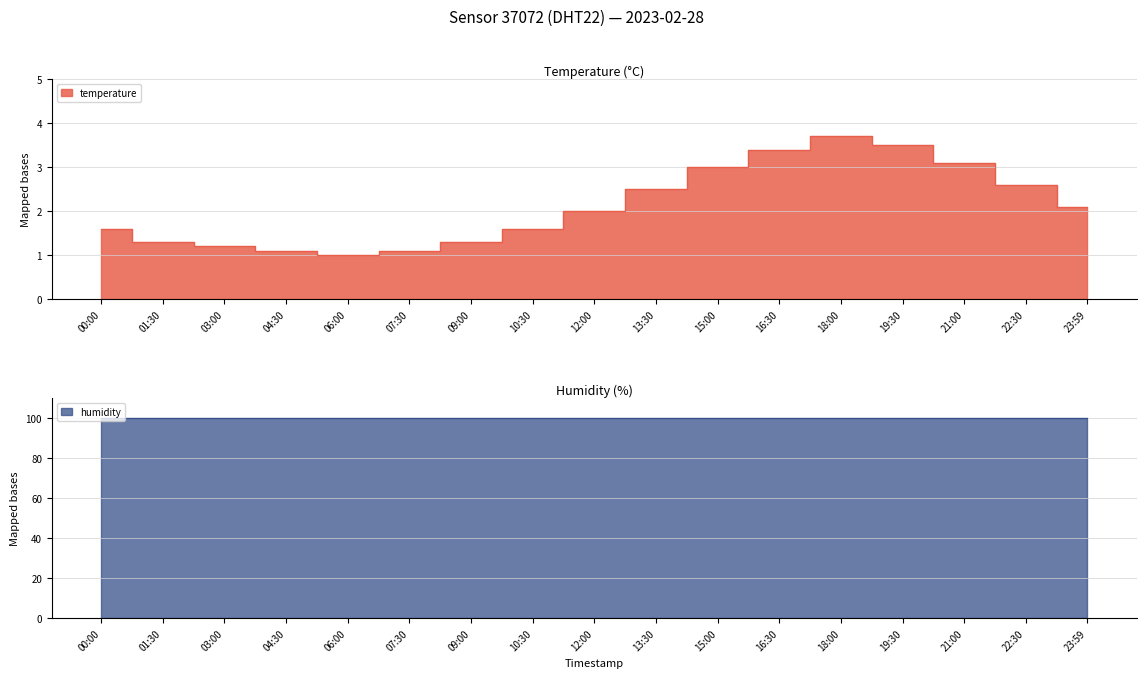

How many values exceed 2?

8